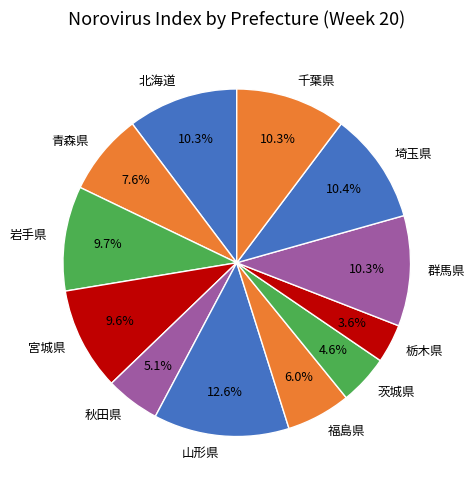

To the nearest percent, what percentage of the pie is 茨城県?

5%